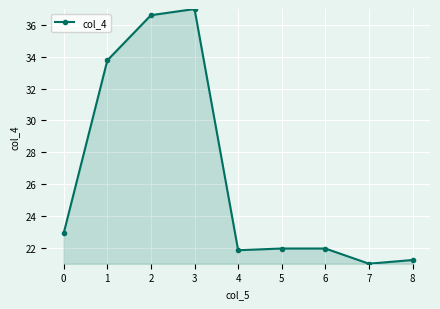

Is it true that the value at 0 is 36.4?

False